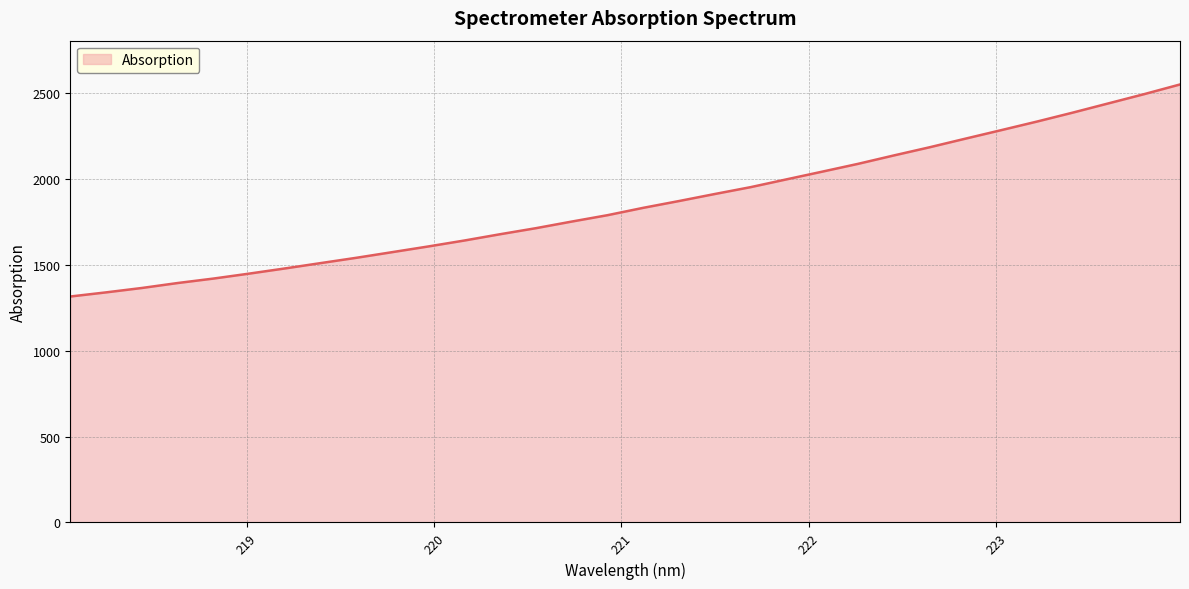

What is the difference between the maximum and minimum values?

1235.0